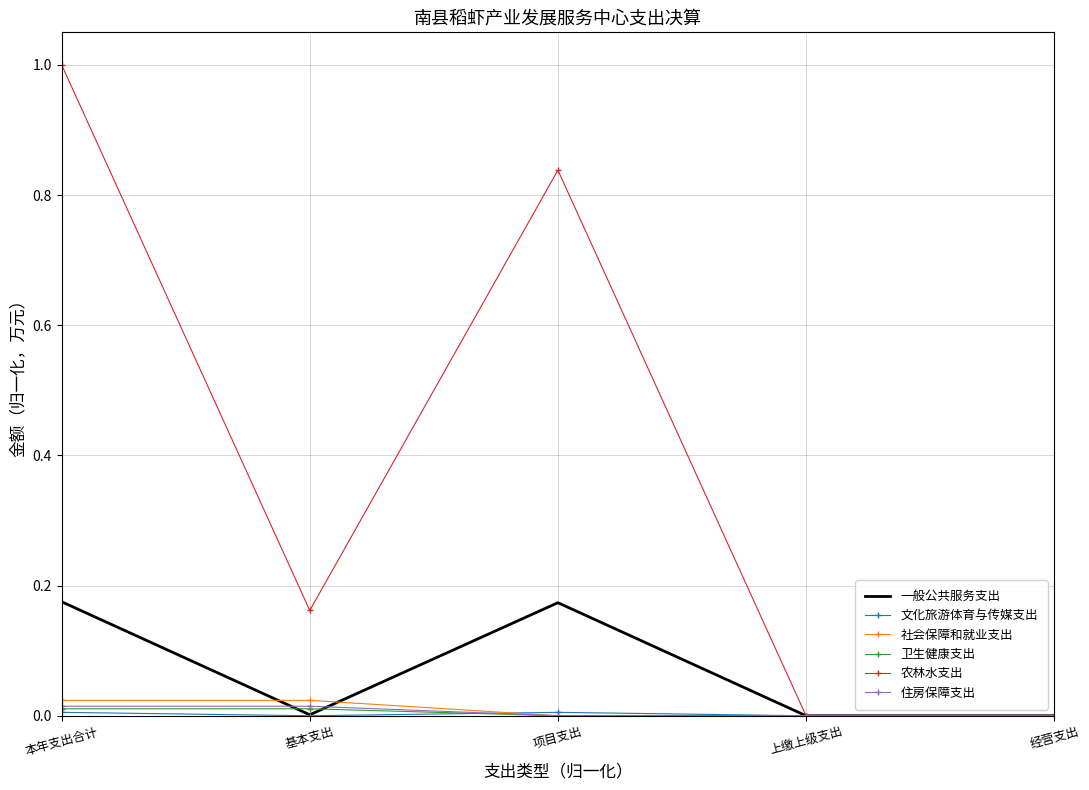

Which series has the largest total across all categories?

农林水支出